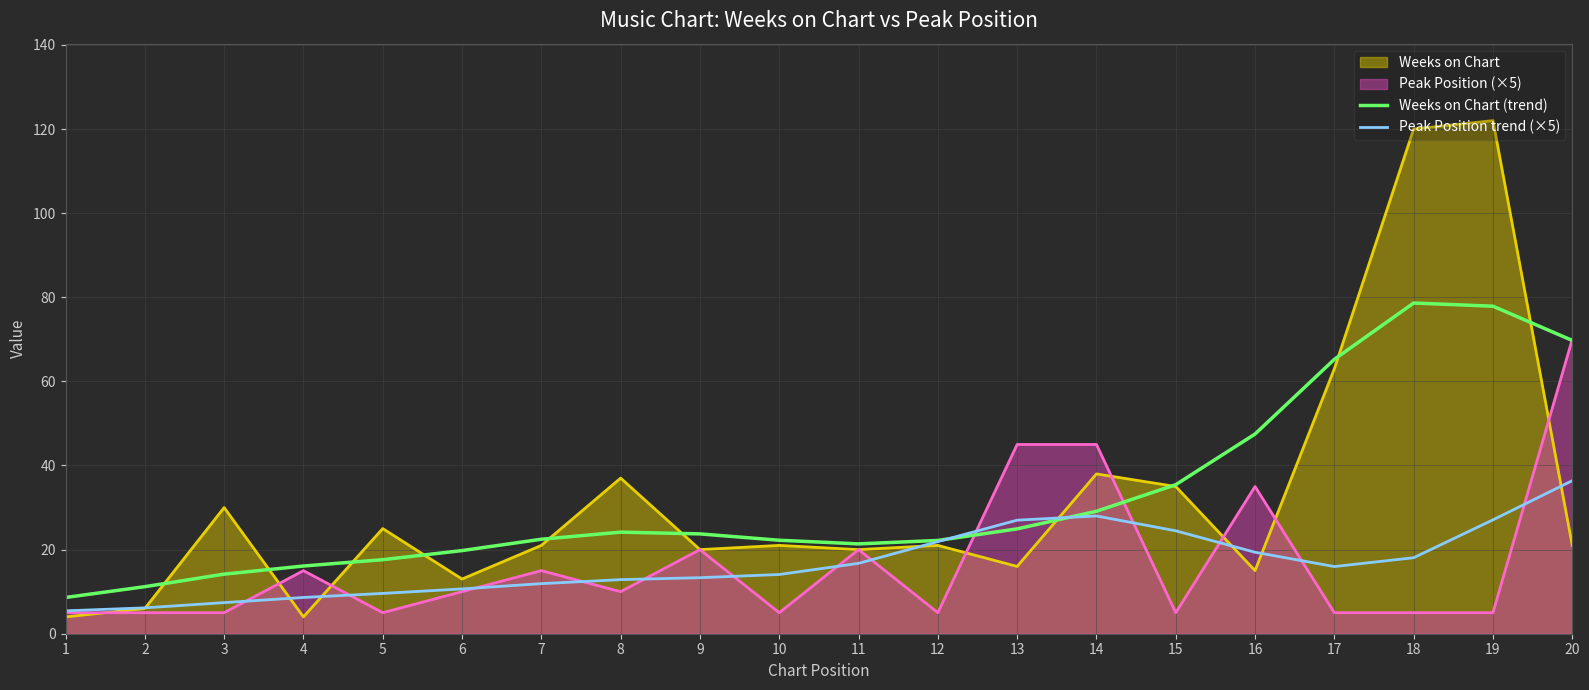

Where does the Weeks on Chart (trend) series first go above 23?

8